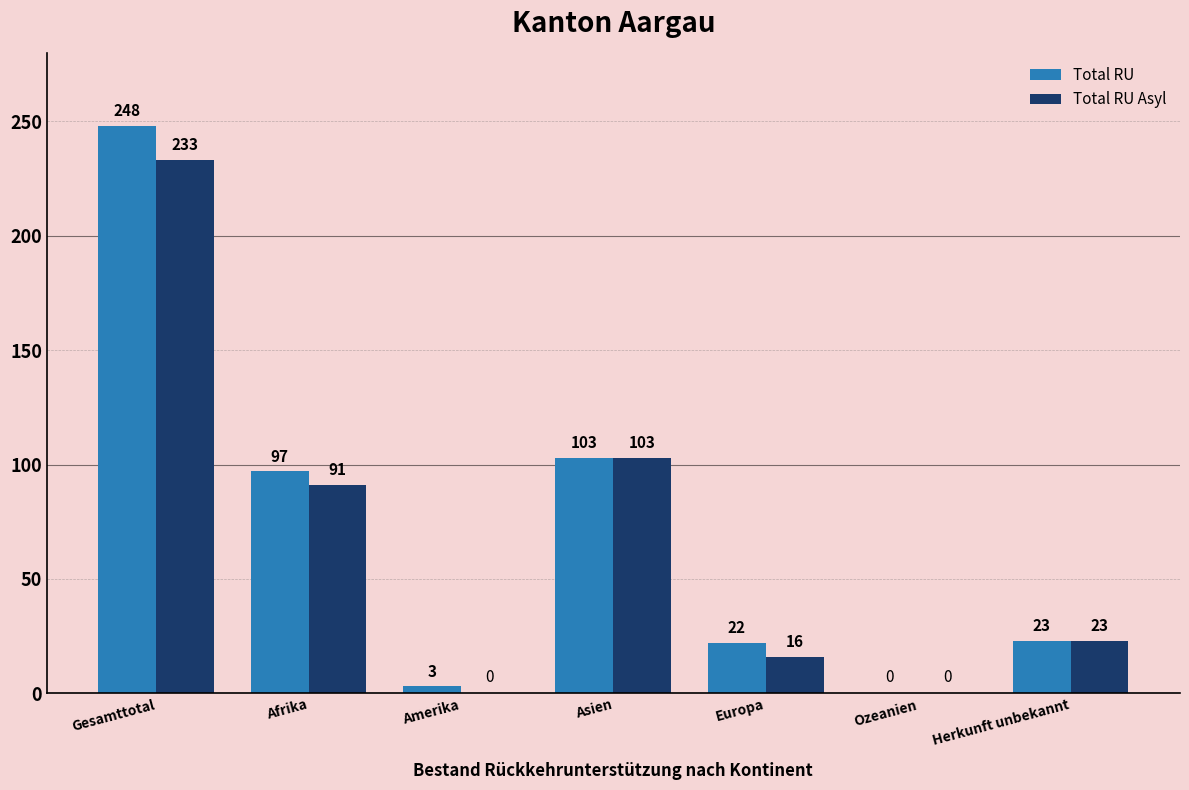

What is the sum of all Total RU Asyl values?

466